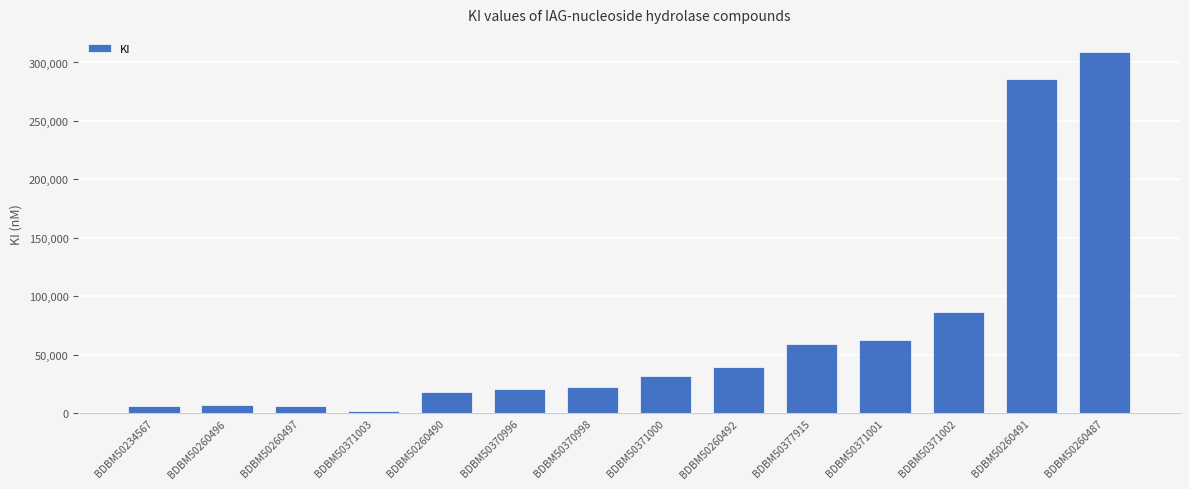

What is the label of the 12th bar from the left?

BDBM50371002